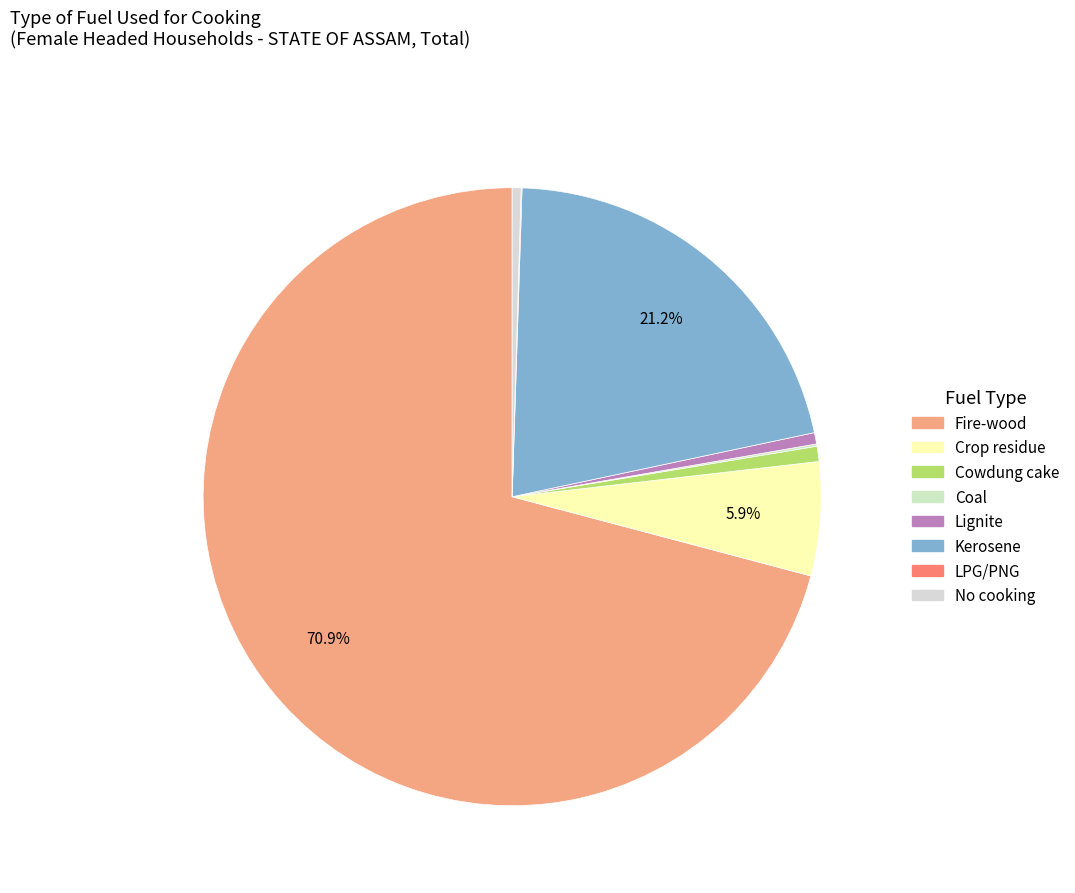

To the nearest percent, what is the average slice percentage?

12%